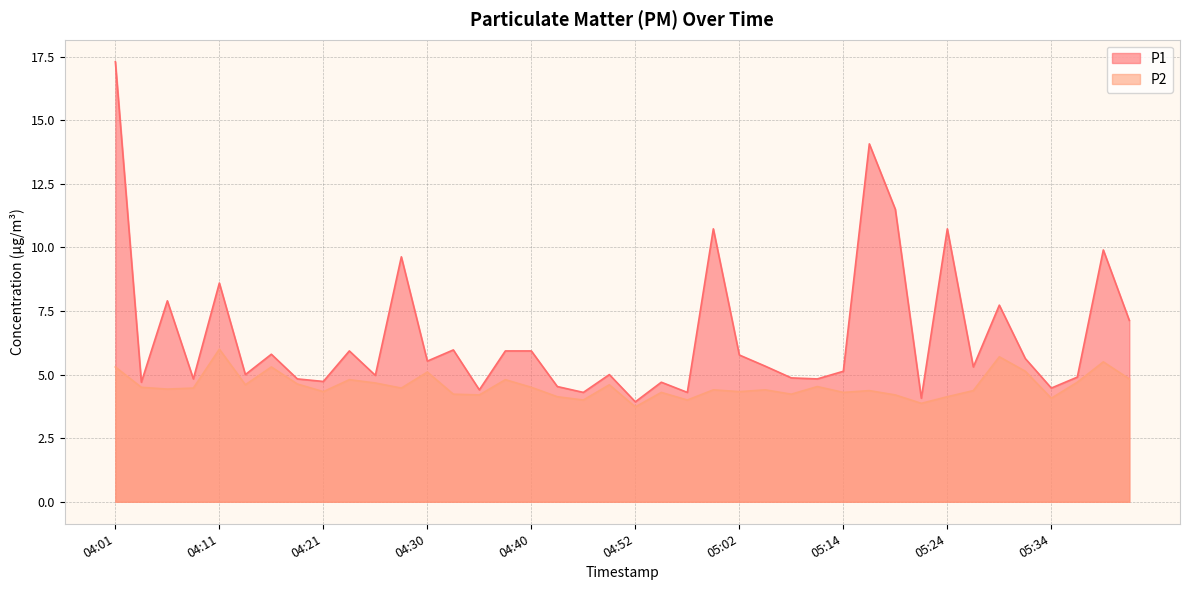

In P2, how many points are higher than both neighbors (excluding endpoints)?

13